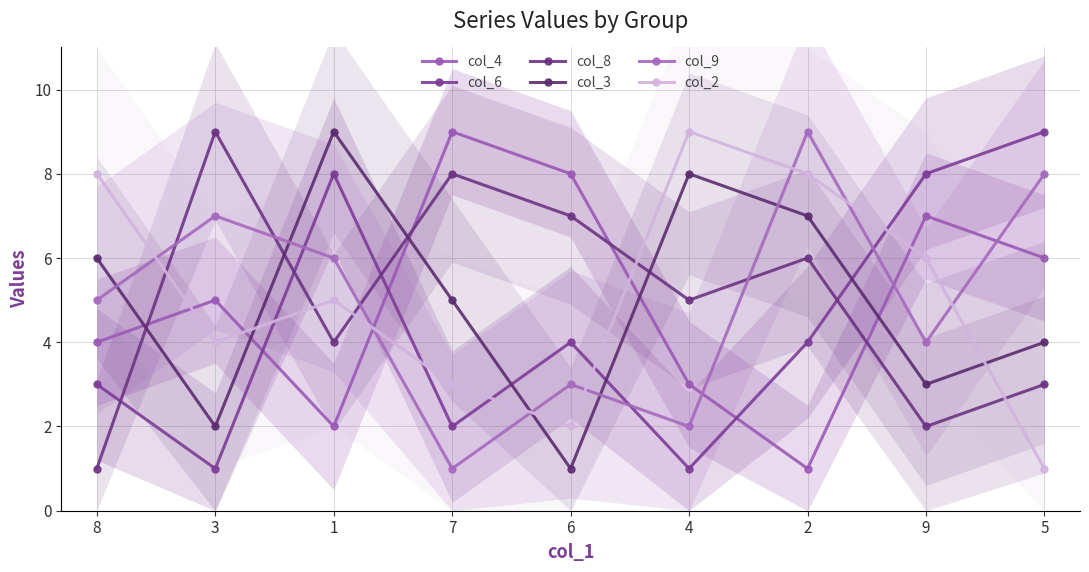

Is this an area chart (filled region under the line)?

No